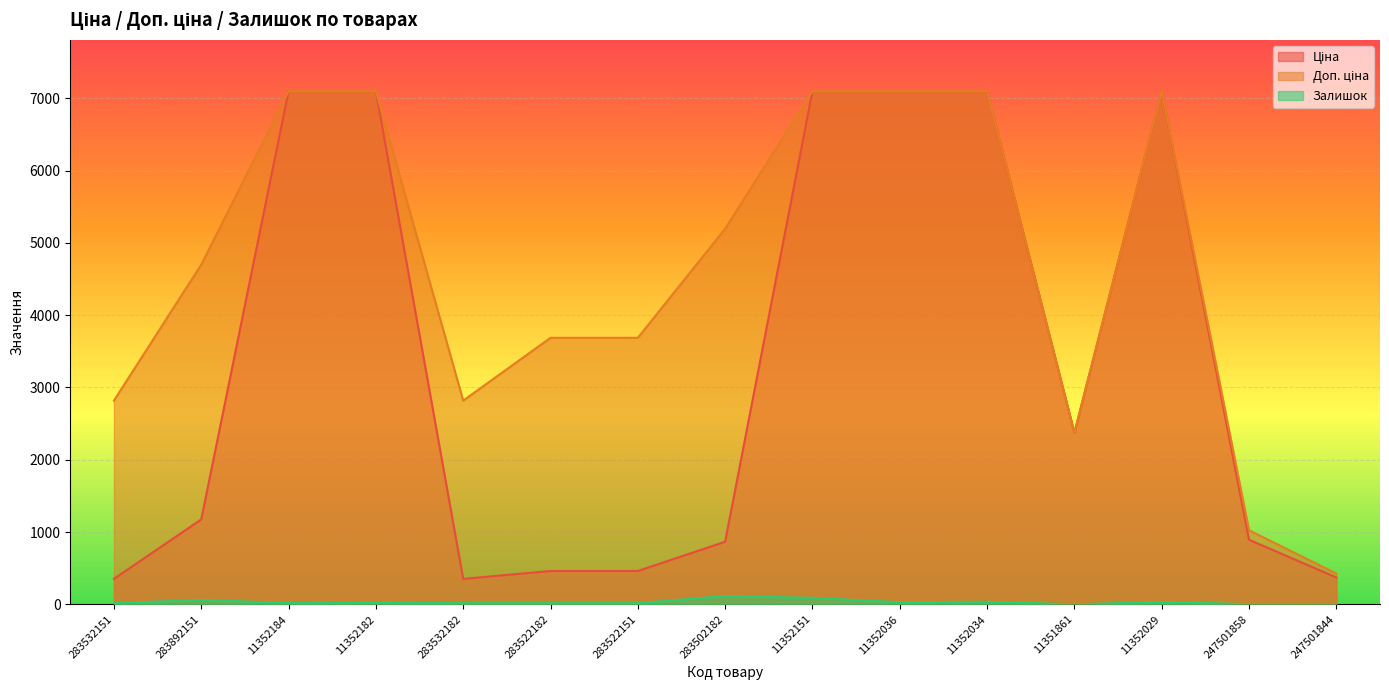

List the series in order of their overall mean, lowest first.

Залишок, Ціна, Доп. ціна